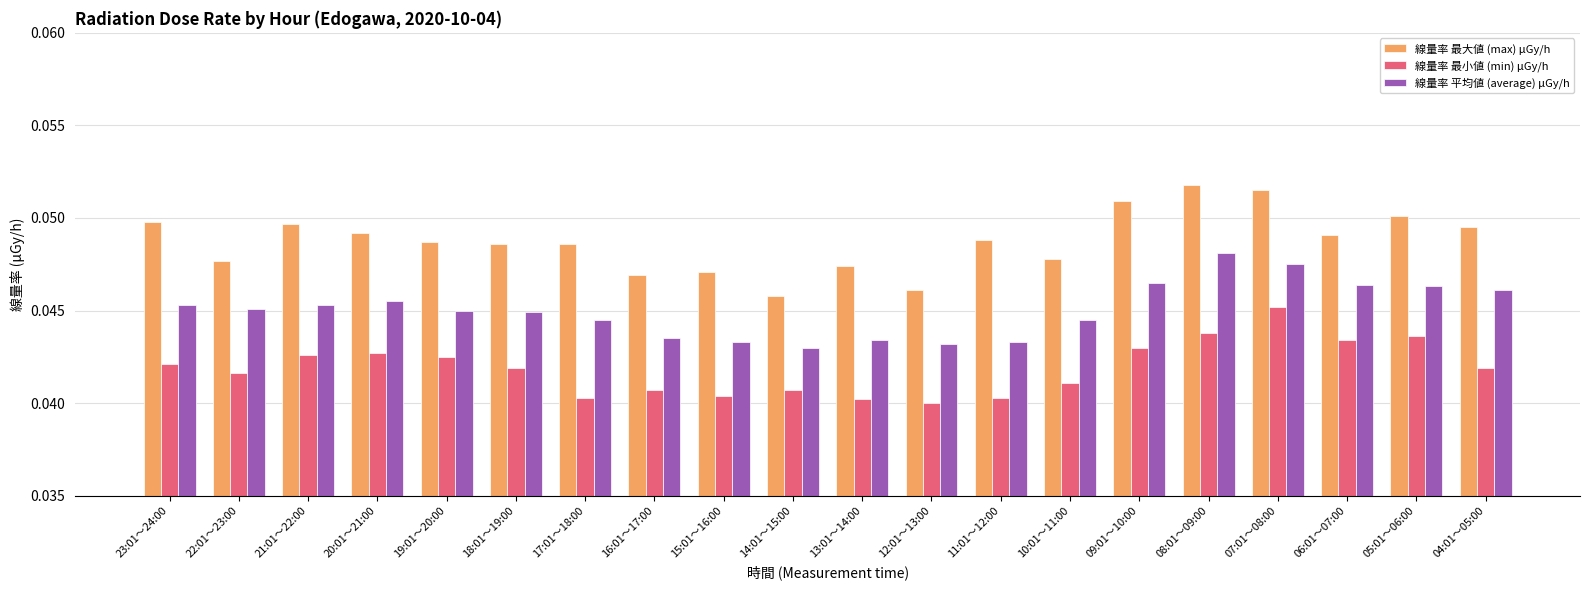

What is the label of the 1st bar from the left?

23:01～24:00